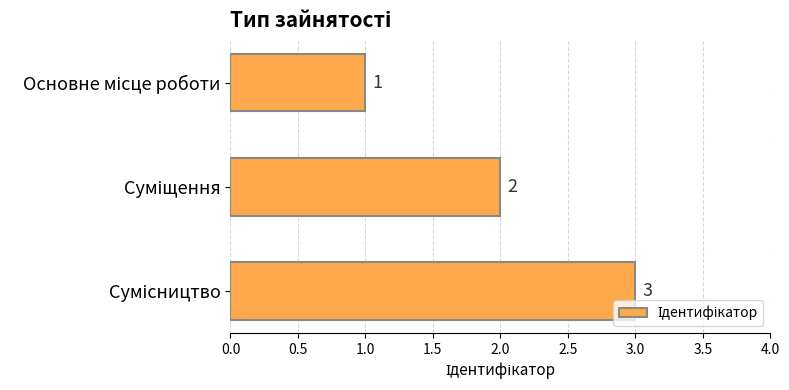

What is the maximum value shown in the chart?

3